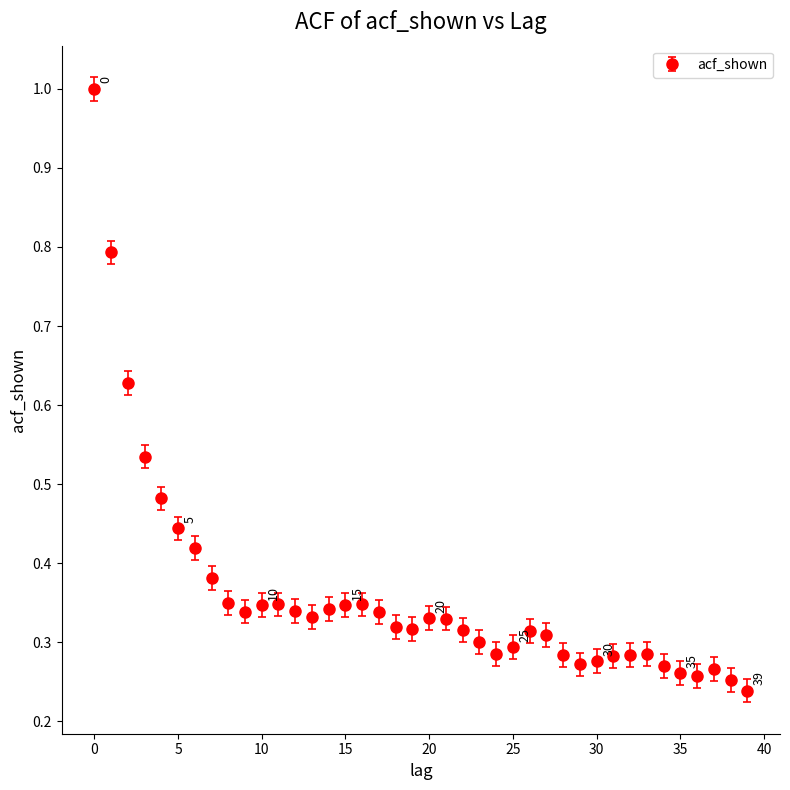

What is the sum of all values?

14.5